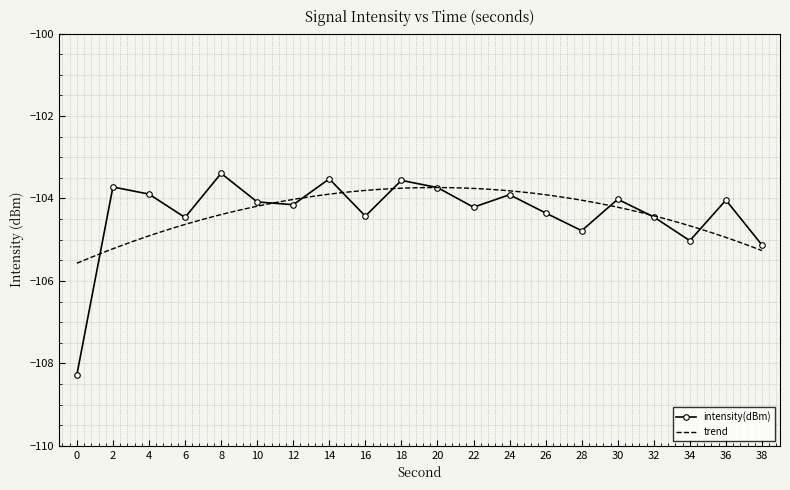

What is the value of the 19th point from the left?

-104.0